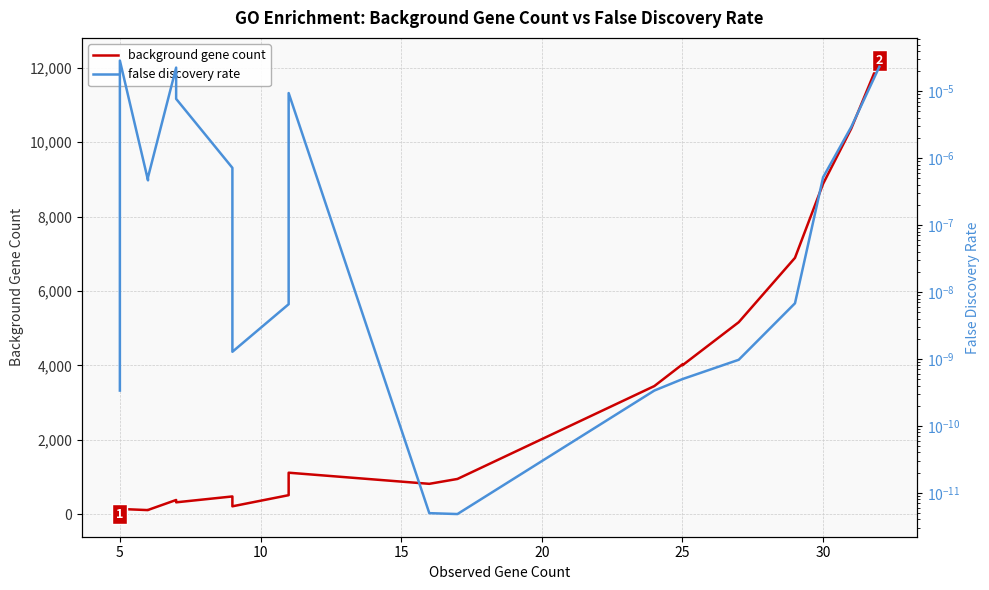

Is this an area chart (filled region under the line)?

No